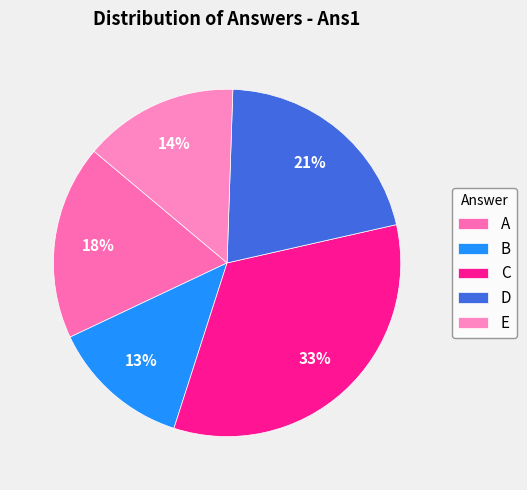

True or false: C accounts for 33% of the total.

True